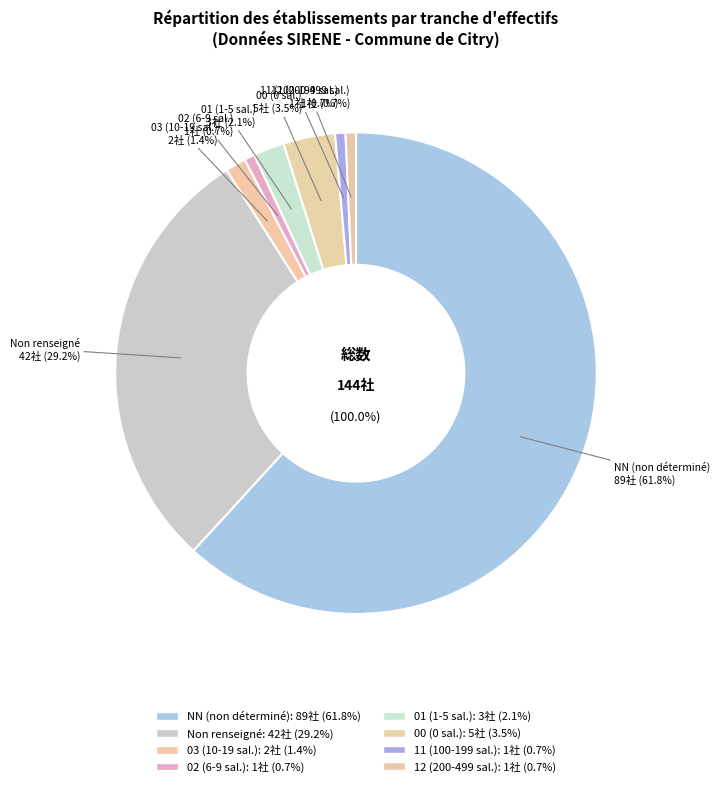

To the nearest percent, what is the difference between the largest and smallest slice percentages?

61%